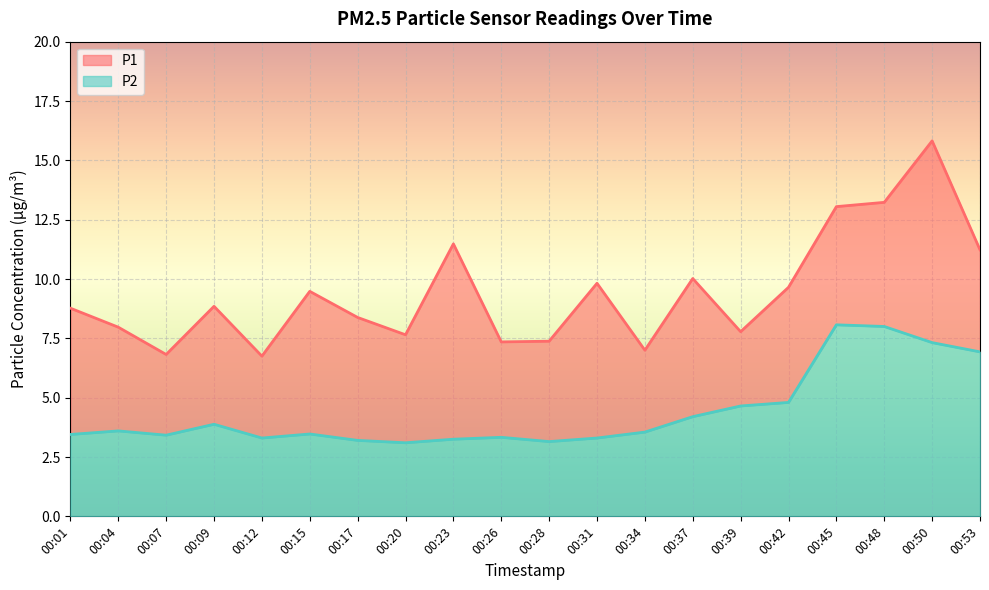

How many lines are shown in the chart?

2